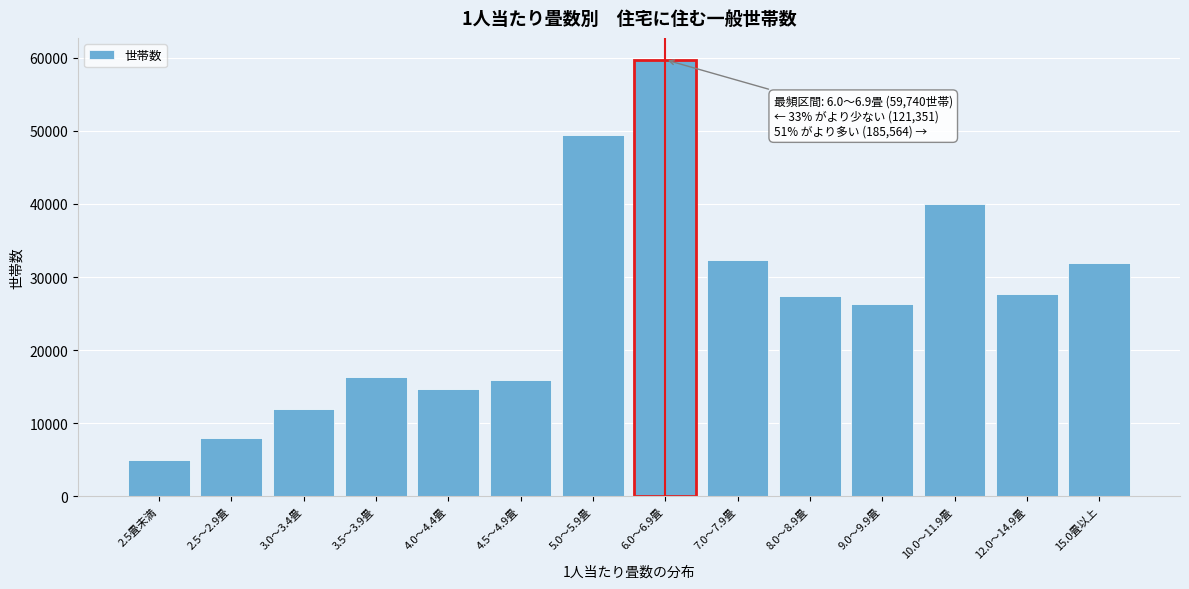

Reading left to right, list all the values displayed in this chart.

5009	7998	11937	16313	14671	15956	49467	59740	32374	27345	26315	39963	27694	31873